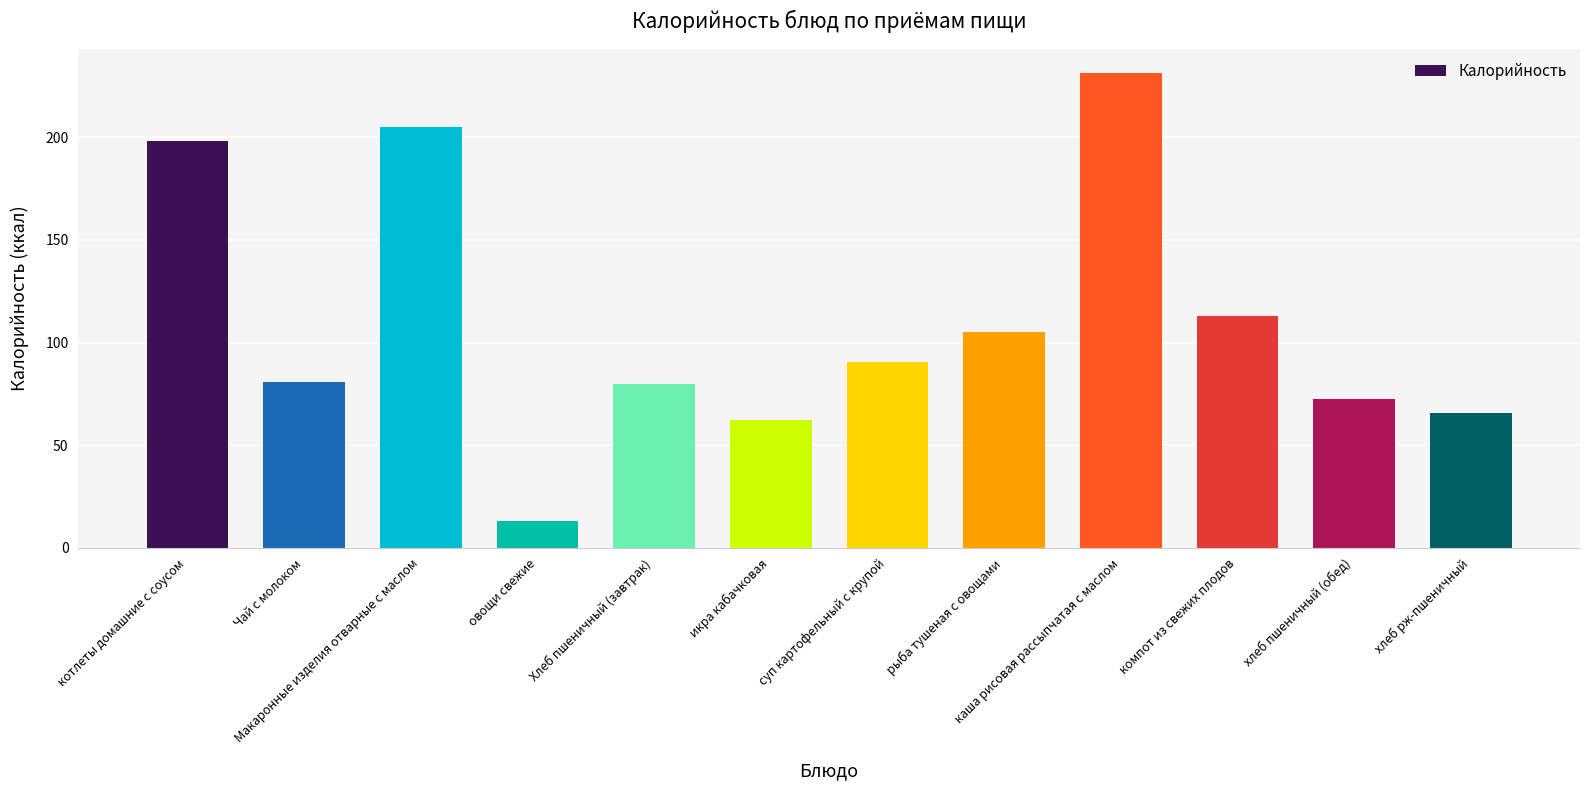

The value at компот из свежих плодов is 187.7. True or false?

False